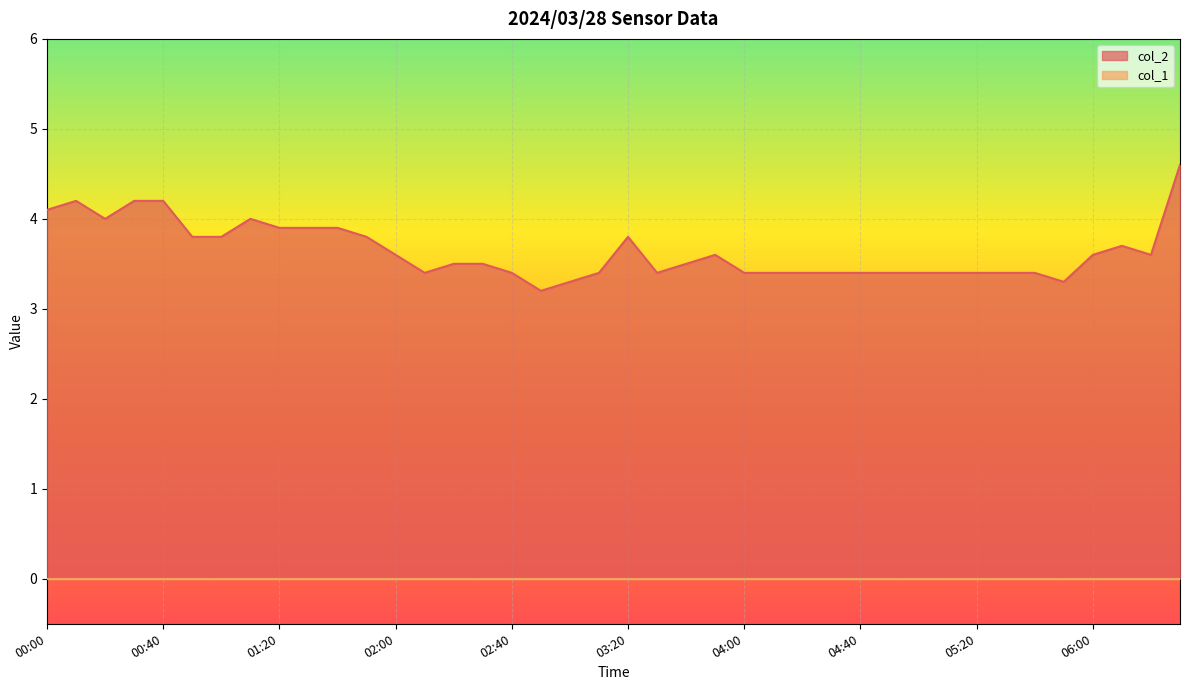

List the labels in order of value, smallest first.

02:50, 03:00, 05:50, 02:10, 02:40, 03:10, 03:30, 04:00, 04:10, 04:20, 04:30, 04:40, 04:50, 05:00, 05:10, 05:20, 05:30, 05:40, 02:20, 02:30, 03:40, 02:00, 03:50, 06:00, 06:20, 06:10, 00:50, 01:00, 01:50, 03:20, 01:20, 01:30, 01:40, 00:20, 01:10, 00:00, 00:10, 00:30, 00:40, 06:30